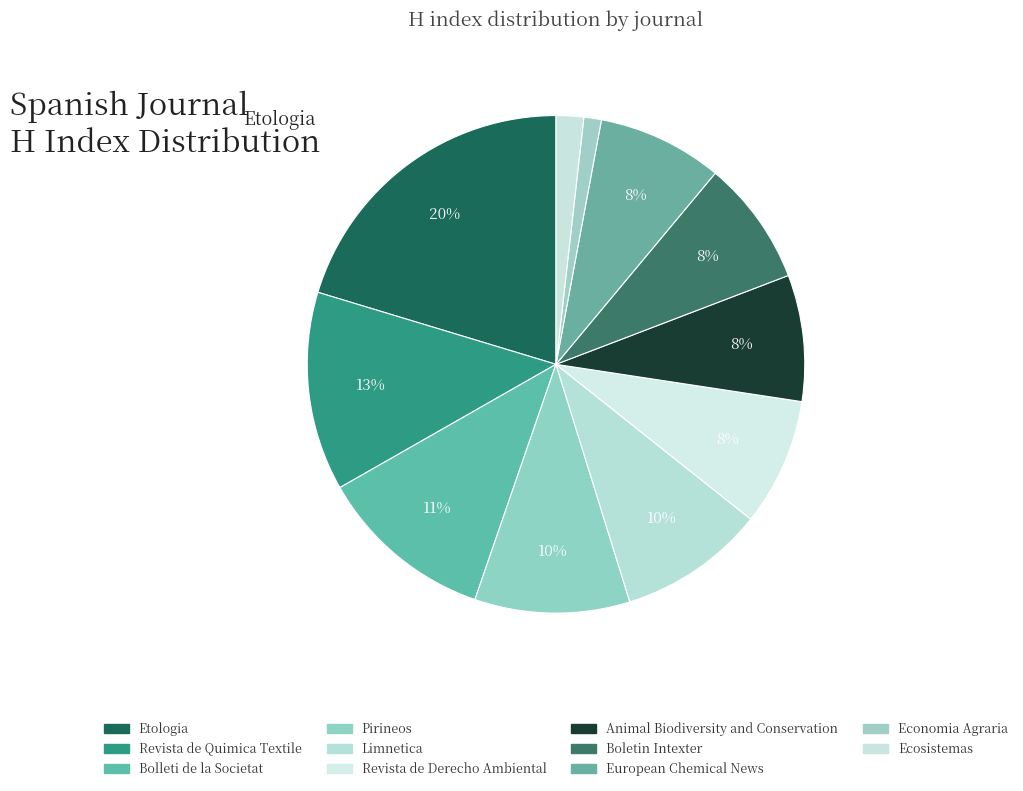

Is it true that Limnetica is 15% of the pie?

False